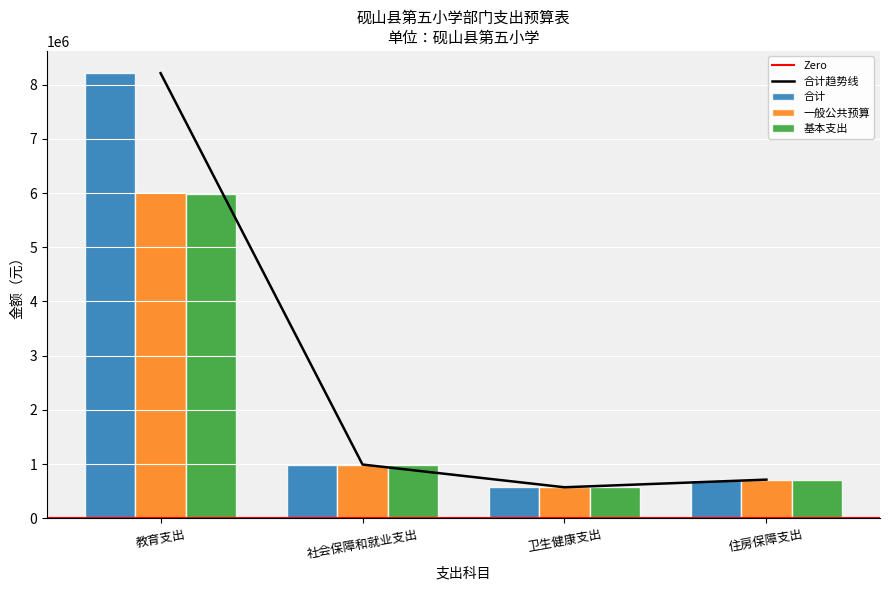

Which category has the highest value in the 基本支出 series?

教育支出